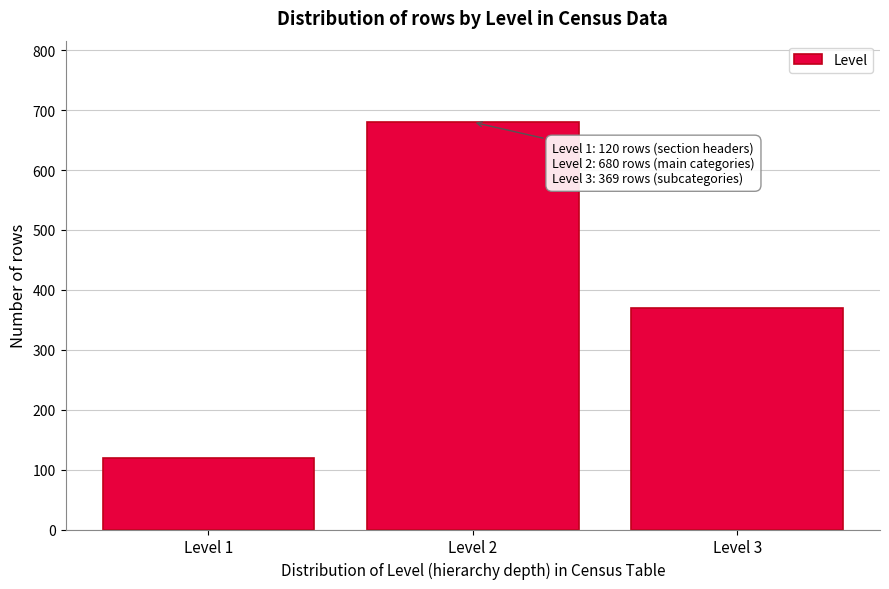

Reading left to right, extract all data points from this chart.

Level 1=120	Level 2=680	Level 3=369